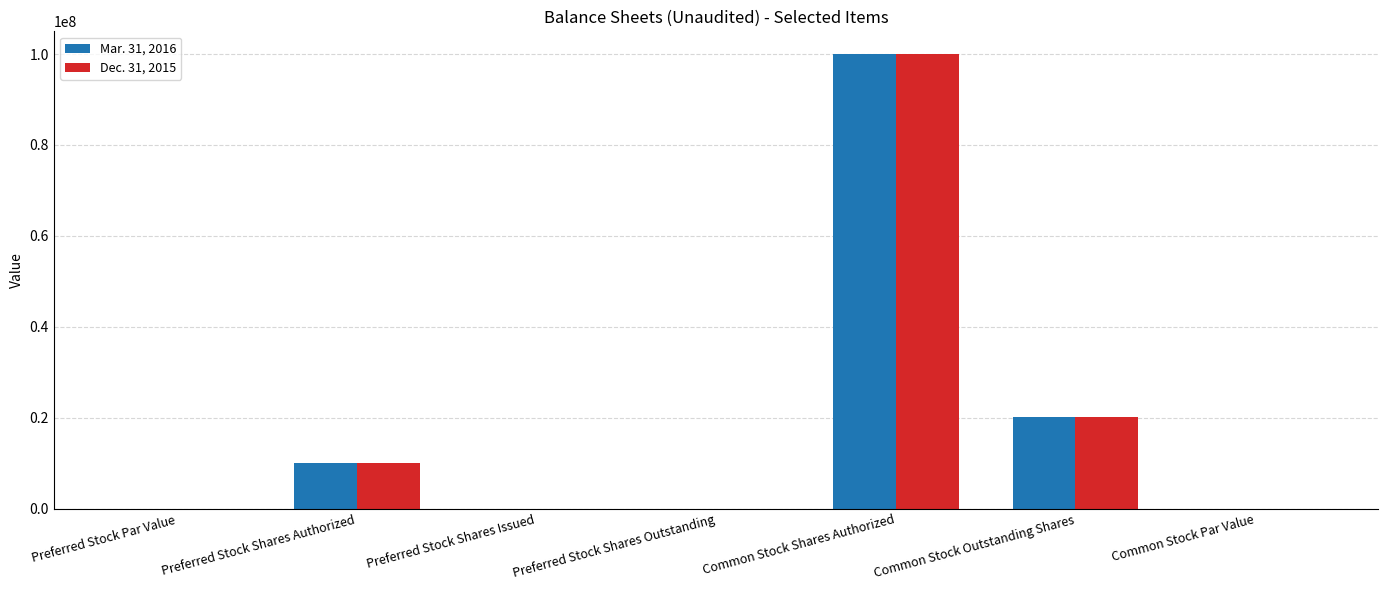

At which category is the sum across all series the highest?

Common Stock Shares Authorized